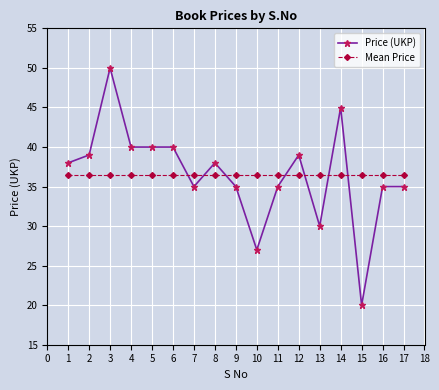

What is the value of the Mean Price point at the 12th from the left?

36.5